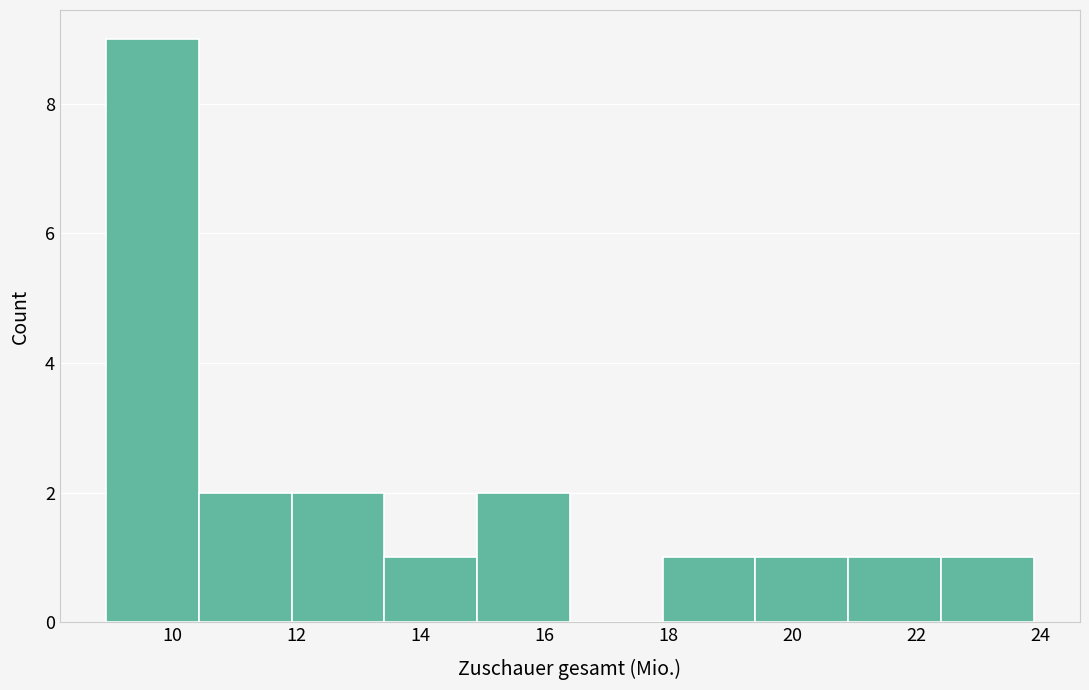

Reading left to right, list every bar in this chart as the range it spans on the x-axis followed by its height. Neither the bar edges nor the heights are printed on the chart, so give them approximately, as read against the axes.

9.0 to 10.4: 9
10.4 to 12.0: 2
12.0 to 13.4: 2
13.4 to 15.0: 1
15.0 to 16.4: 2
16.4 to 18.0: 0
18.0 to 19.4: 1
19.4 to 21.0: 1
21.0 to 22.4: 1
22.4 to 23.8: 1